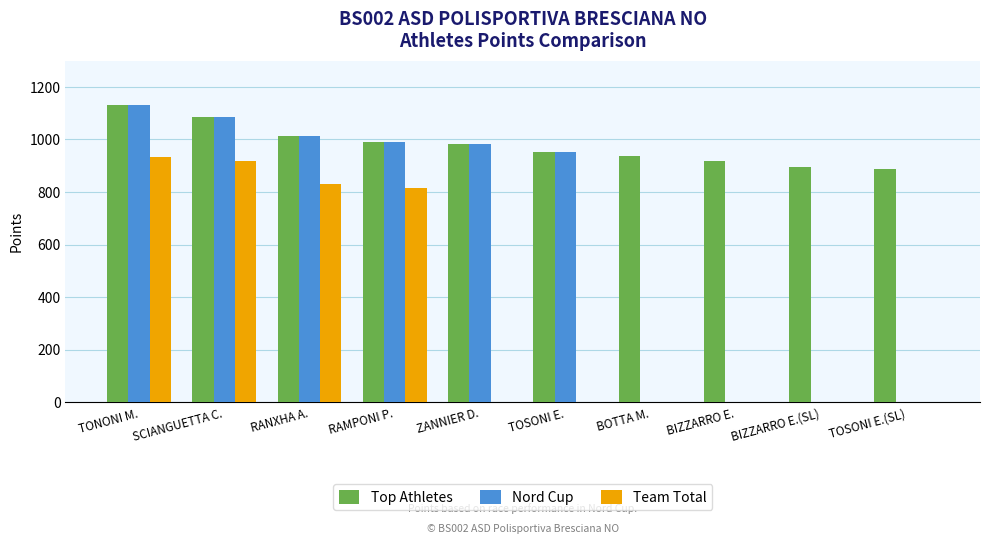

Reading left to right, list all the values displayed in this chart.

Top Athletes: 1130	1086	1015	992	984	953	939	919	895	887
Nord Cup: 1130	1086	1015	992	984	953	0	0	0	0
Team Total: 935	918	830	814	0	0	0	0	0	0